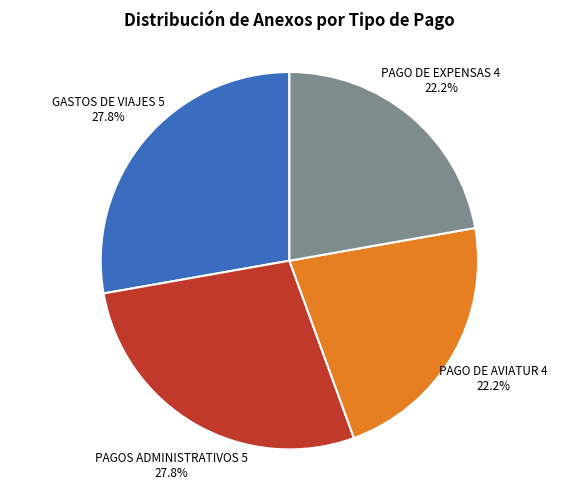

Is there any slice that represents more than half of the pie?

No